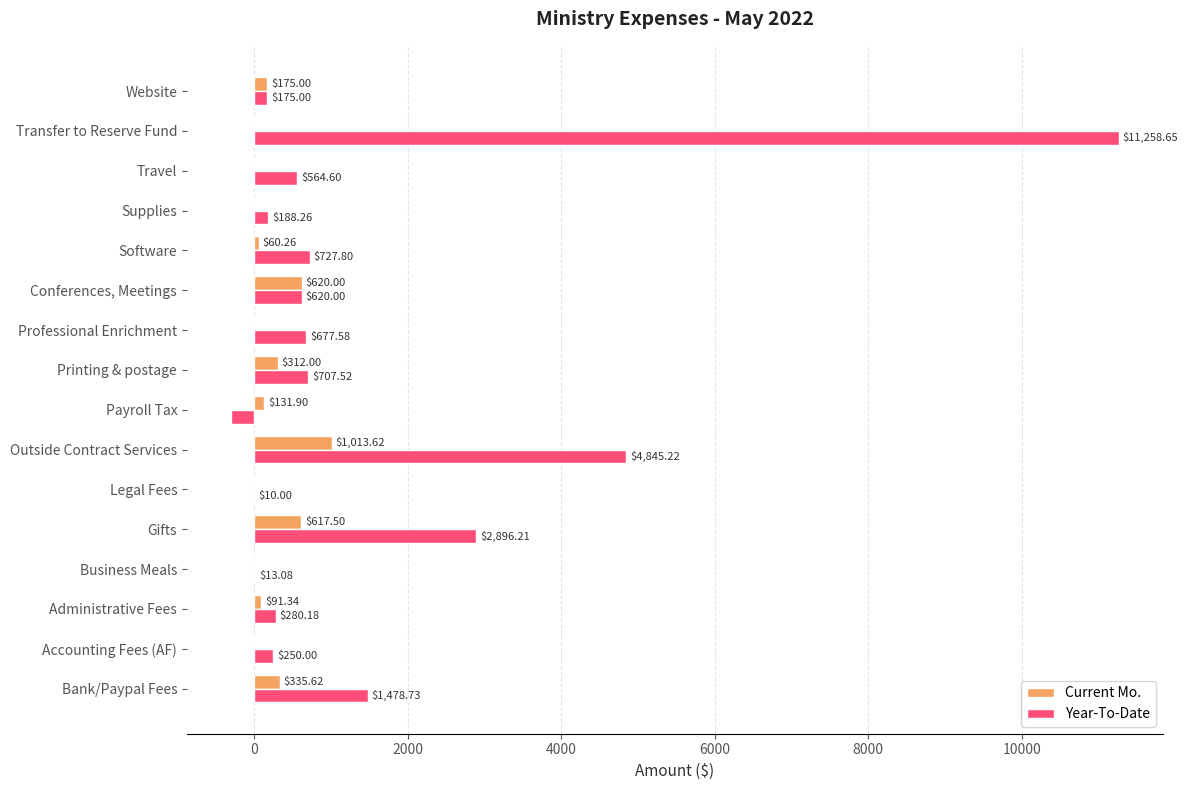

Which category has the highest value across all series?

Transfer to Reserve Fund